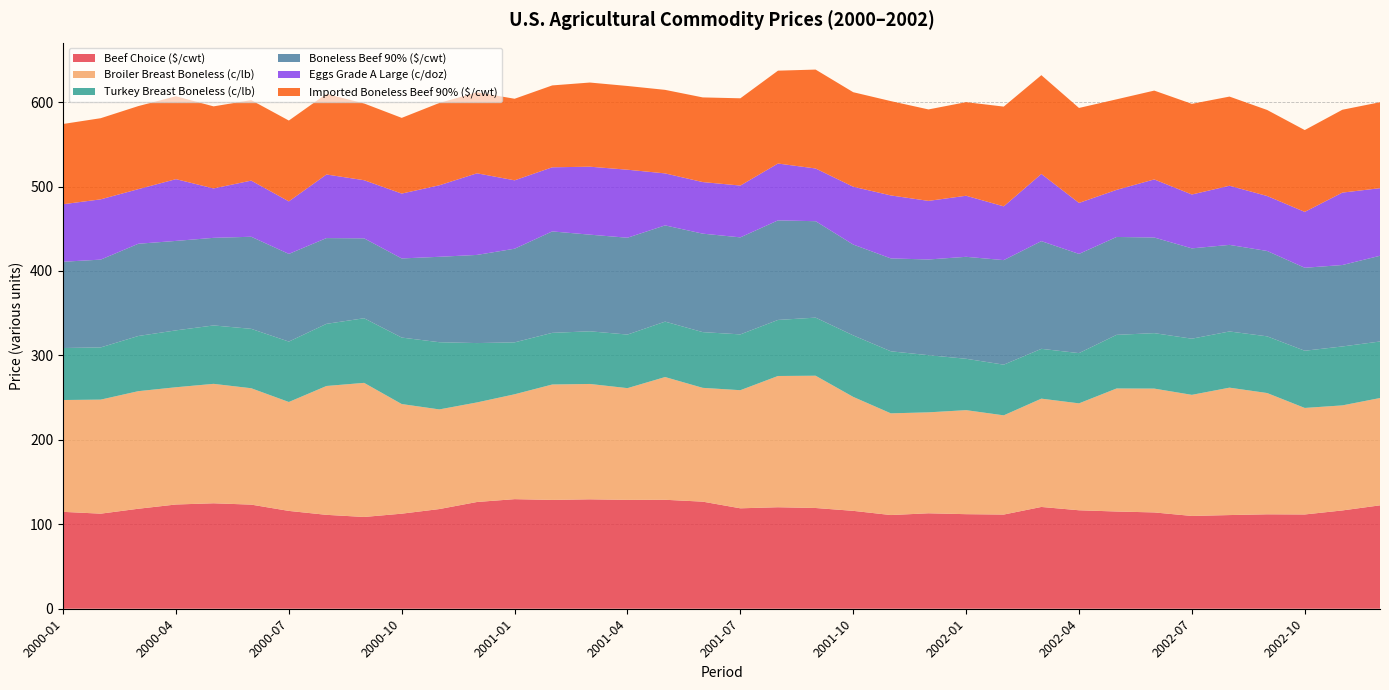

Reading left to right, extract all data points from this chart.

Beef Choice ($/cwt): 2000-01=114.7	2000-02=112.6	2000-03=118.4	2000-04=123.5	2000-05=124.9	2000-06=123.3	2000-07=115.8	2000-08=111.2	2000-09=108.7	2000-10=112.6	2000-11=118.0	2000-12=126.4	2001-01=129.8	2001-02=128.9	2001-03=129.6	2001-04=128.9	2001-05=129.0	2001-06=126.8	2001-07=118.9	2001-08=120.2	2001-09=119.3	2001-10=115.9	2001-11=111.0	2001-12=113.0	2002-01=112.0	2002-02=111.5	2002-03=120.5	2002-04=116.6	2002-05=115.1	2002-06=114.1	2002-07=109.9	2002-08=110.9	2002-09=111.8	2002-10=111.6	2002-11=116.4	2002-12=122.5
Broiler Breast Boneless (c/lb): 2000-01=132.4	2000-02=135.1	2000-03=139.2	2000-04=138.8	2000-05=141.4	2000-06=137.8	2000-07=129.0	2000-08=152.6	2000-09=158.8	2000-10=129.8	2000-11=118.0	2000-12=117.9	2001-01=124.2	2001-02=136.7	2001-03=136.6	2001-04=132.3	2001-05=145.3	2001-06=134.8	2001-07=139.9	2001-08=155.4	2001-09=156.7	2001-10=134.9	2001-11=120.4	2001-12=119.5	2002-01=123.2	2002-02=117.5	2002-03=128.3	2002-04=126.6	2002-05=145.7	2002-06=146.6	2002-07=143.4	2002-08=150.9	2002-09=143.6	2002-10=126.2	2002-11=124.4	2002-12=127.1
Turkey Breast Boneless (c/lb): 2000-01=61.6	2000-02=61.8	2000-03=65.3	2000-04=67.4	2000-05=69.2	2000-06=70.4	2000-07=71.5	2000-08=73.6	2000-09=76.5	2000-10=78.7	2000-11=79.6	2000-12=70.3	2001-01=61.5	2001-02=61.2	2001-03=62.4	2001-04=63.5	2001-05=65.7	2001-06=66.0	2001-07=66.1	2001-08=66.4	2001-09=68.8	2001-10=72.9	2001-11=73.5	2001-12=67.7	2002-01=60.9	2002-02=60.0	2002-03=59.0	2002-04=59.5	2002-05=63.5	2002-06=65.7	2002-07=66.5	2002-08=66.6	2002-09=67.2	2002-10=67.8	2002-11=69.8	2002-12=67.0
Boneless Beef 90% ($/cwt): 2000-01=102.2	2000-02=104.0	2000-03=109.2	2000-04=105.9	2000-05=103.7	2000-06=109.0	2000-07=103.8	2000-08=101.5	2000-09=94.6	2000-10=93.7	2000-11=101.2	2000-12=104.4	2001-01=110.9	2001-02=120.1	2001-03=114.4	2001-04=114.7	2001-05=114.0	2001-06=116.6	2001-07=114.9	2001-08=117.9	2001-09=114.2	2001-10=107.5	2001-11=110.0	2001-12=113.3	2002-01=120.7	2002-02=123.8	2002-03=127.5	2002-04=117.5	2002-05=115.9	2002-06=113.2	2002-07=107.0	2002-08=102.5	2002-09=101.1	2002-10=98.2	2002-11=96.5	2002-12=101.5
Eggs Grade A Large (c/doz): 2000-01=68.1	2000-02=71.4	2000-03=64.7	2000-04=73.1	2000-05=58.5	2000-06=66.5	2000-07=62.2	2000-08=75.3	2000-09=68.8	2000-10=76.8	2000-11=84.7	2000-12=96.7	2001-01=81.0	2001-02=75.9	2001-03=80.5	2001-04=80.5	2001-05=61.6	2001-06=61.1	2001-07=61.3	2001-08=67.3	2001-09=62.4	2001-10=68.5	2001-11=74.6	2001-12=69.4	2002-01=72.3	2002-02=63.7	2002-03=79.6	2002-04=60.4	2002-05=55.8	2002-06=68.8	2002-07=63.8	2002-08=70.0	2002-09=65.1	2002-10=66.2	2002-11=85.8	2002-12=80.1
Imported Boneless Beef 90% ($/cwt): 2000-01=95.0	2000-02=96.1	2000-03=98.3	2000-04=98.2	2000-05=97.2	2000-06=95.3	2000-07=95.7	2000-08=95.5	2000-09=90.9	2000-10=89.7	2000-11=97.5	2000-12=95.9	2001-01=96.6	2001-02=97.0	2001-03=99.7	2001-04=99.2	2001-05=98.9	2001-06=100.3	2001-07=103.3	2001-08=110.0	2001-09=117.1	2001-10=112.0	2001-11=111.7	2001-12=108.3	2002-01=110.8	2002-02=118.1	2002-03=117.0	2002-04=112.5	2002-05=107.2	2002-06=105.2	2002-07=107.3	2002-08=105.6	2002-09=101.9	2002-10=96.9	2002-11=98.1	2002-12=101.8